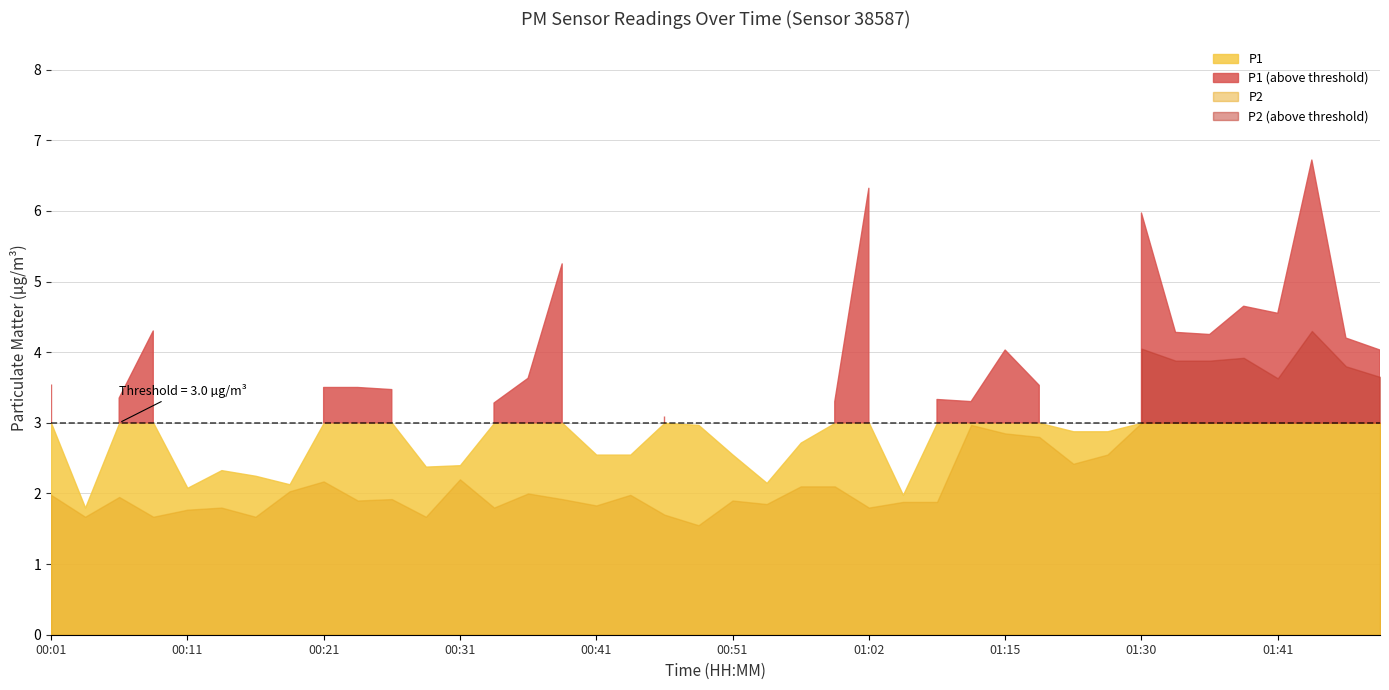

At which category does P2 reach its first local valley?

00:04